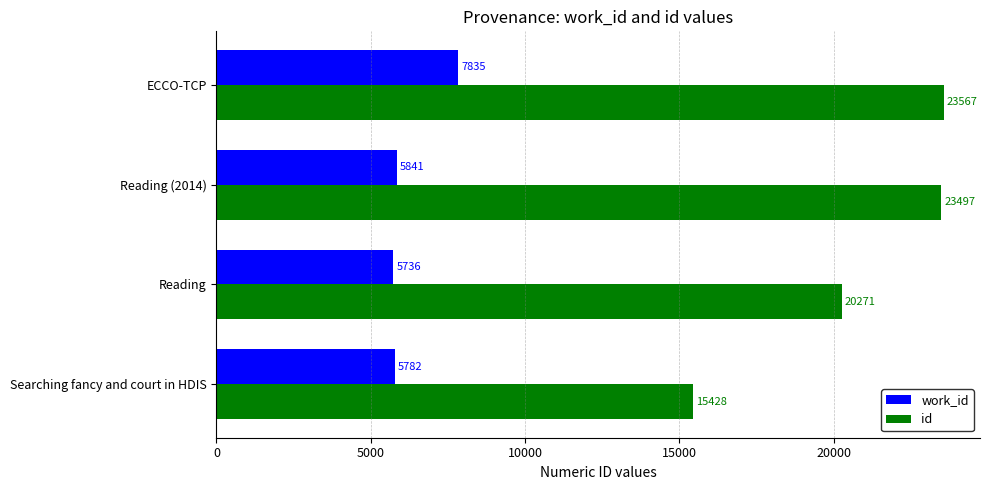

What is the highest value of the id series?

23567